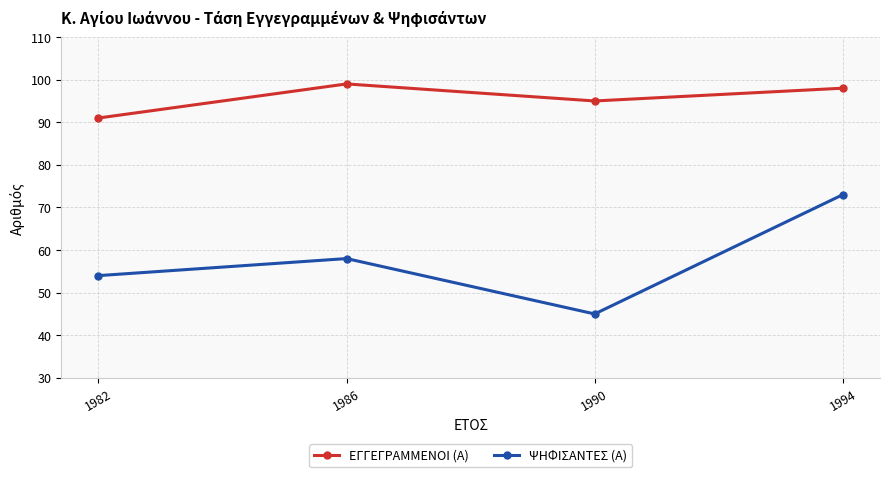

Which series changed the most between 1982 and 1986?

ΕΓΓΕΓΡΑΜΜΕΝΟΙ (Α)